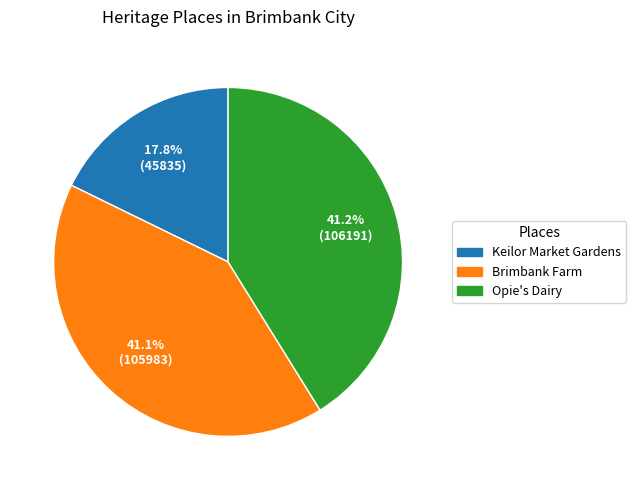

What portion of the pie excludes Brimbank Farm?

58.9%